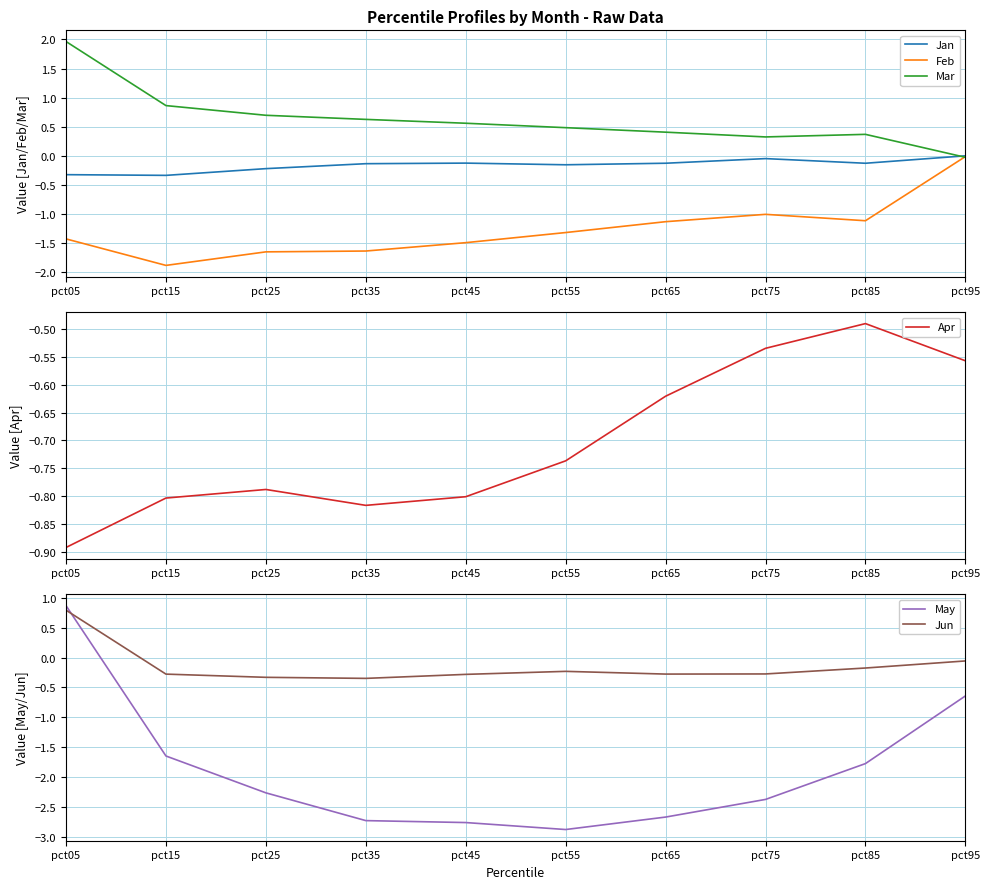

What is the total value across all series at pct35?

-5.0